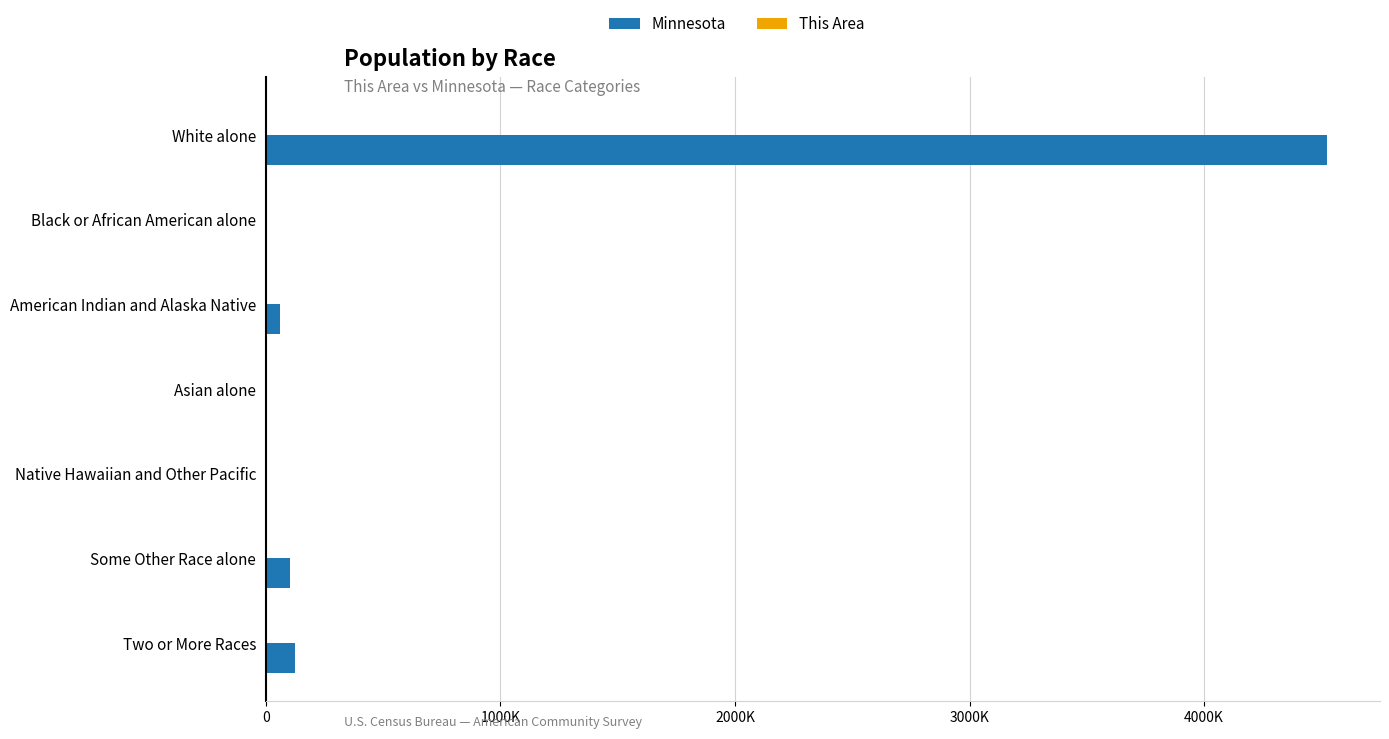

How many bars are there in total?

14